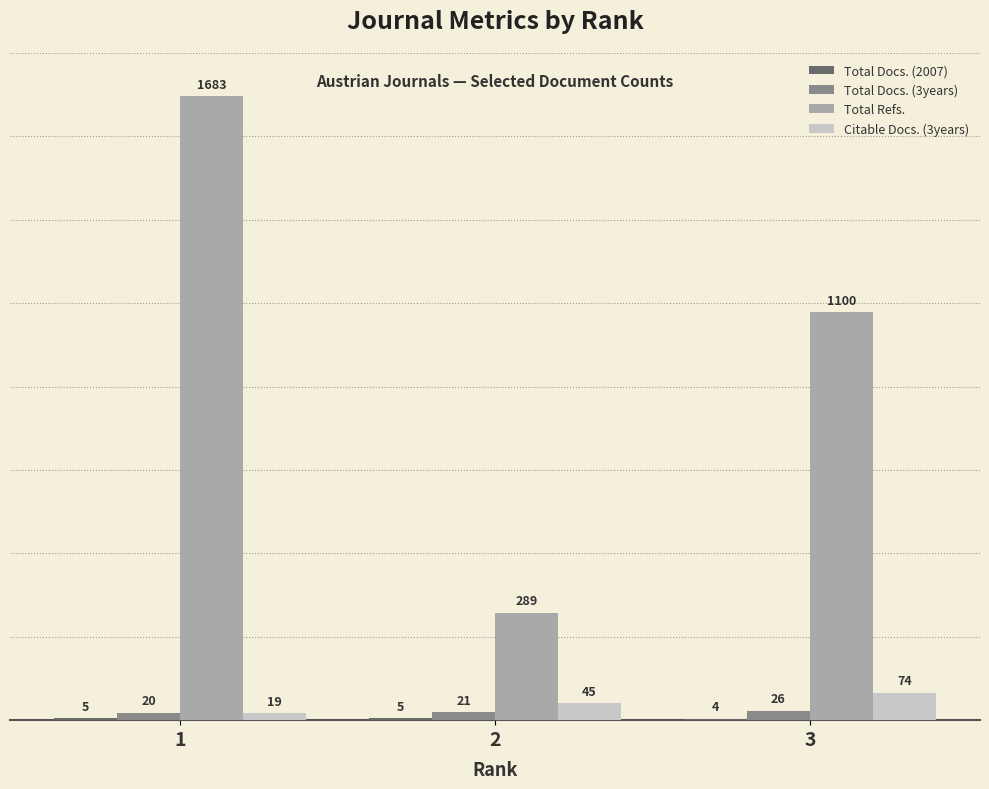

What is the sum of all Total Refs. values?

3072